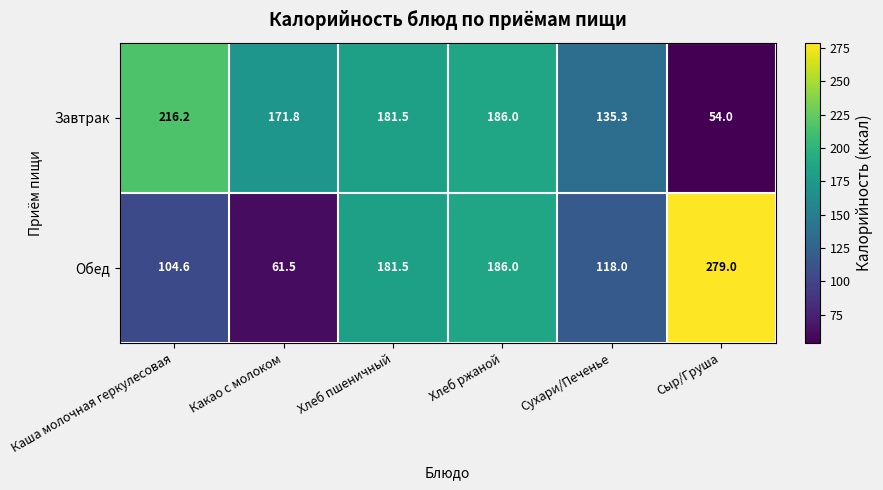

What is the spread (max minus min) of values at Какао с молоком?

110.3